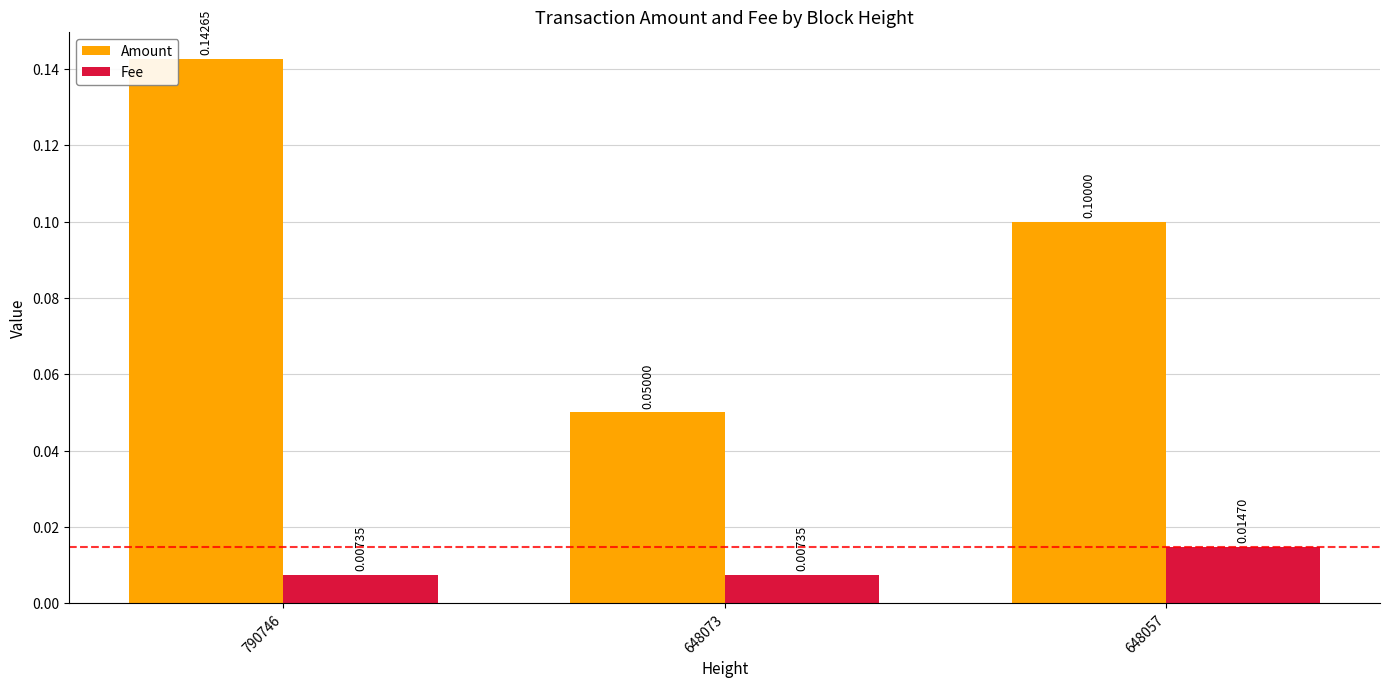

What are all the series names shown in the legend?

Amount, Fee